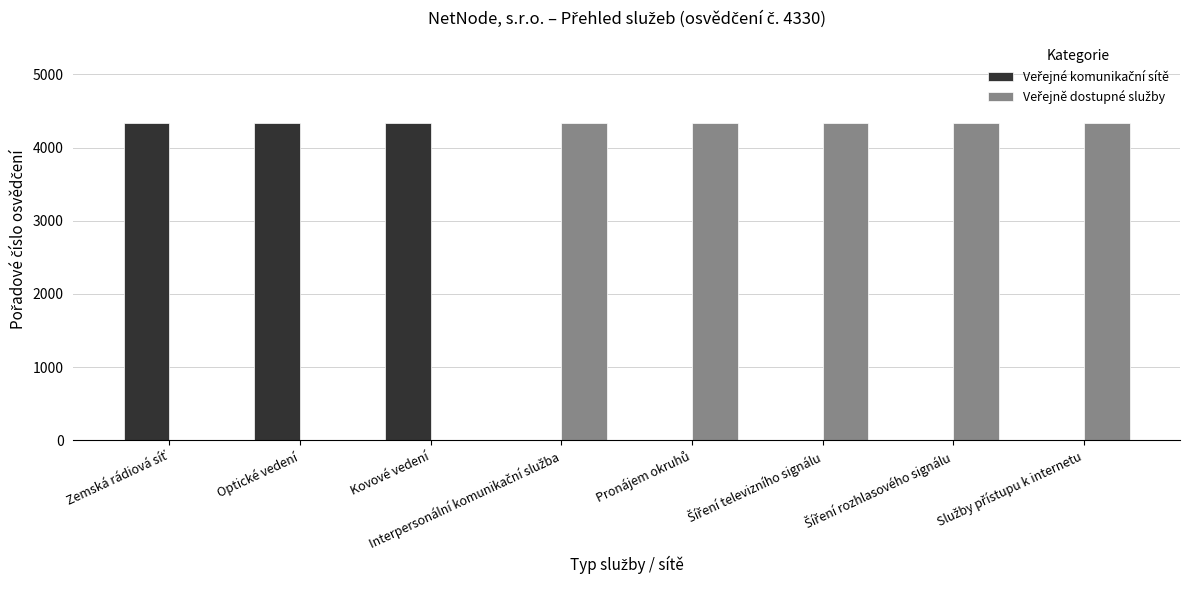

How many series are shown in this chart?

2